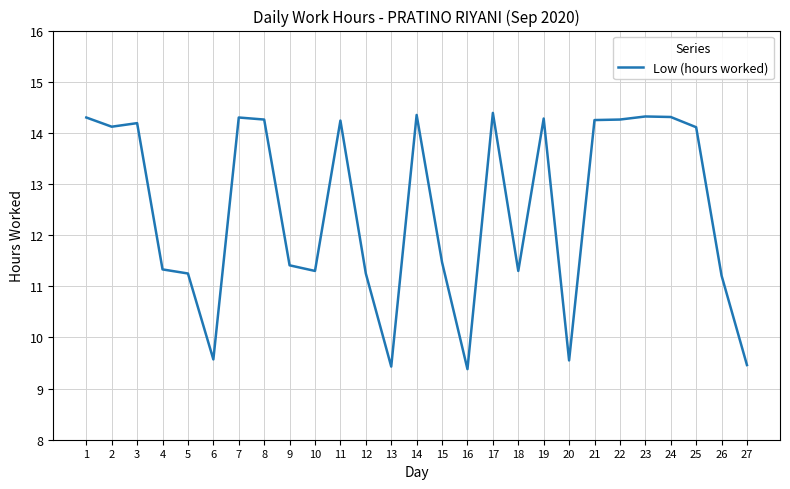

At which category does the data reach its first local peak?

3